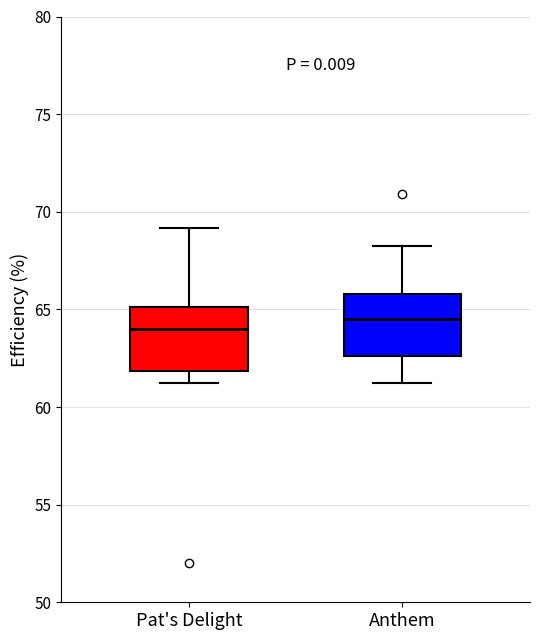

Which box's median line is the highest?

Anthem